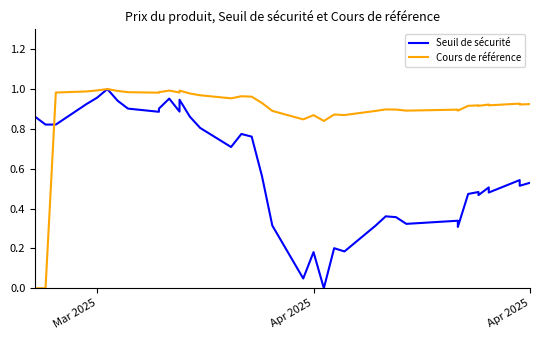

Which series has the largest total across all categories?

Cours de référence